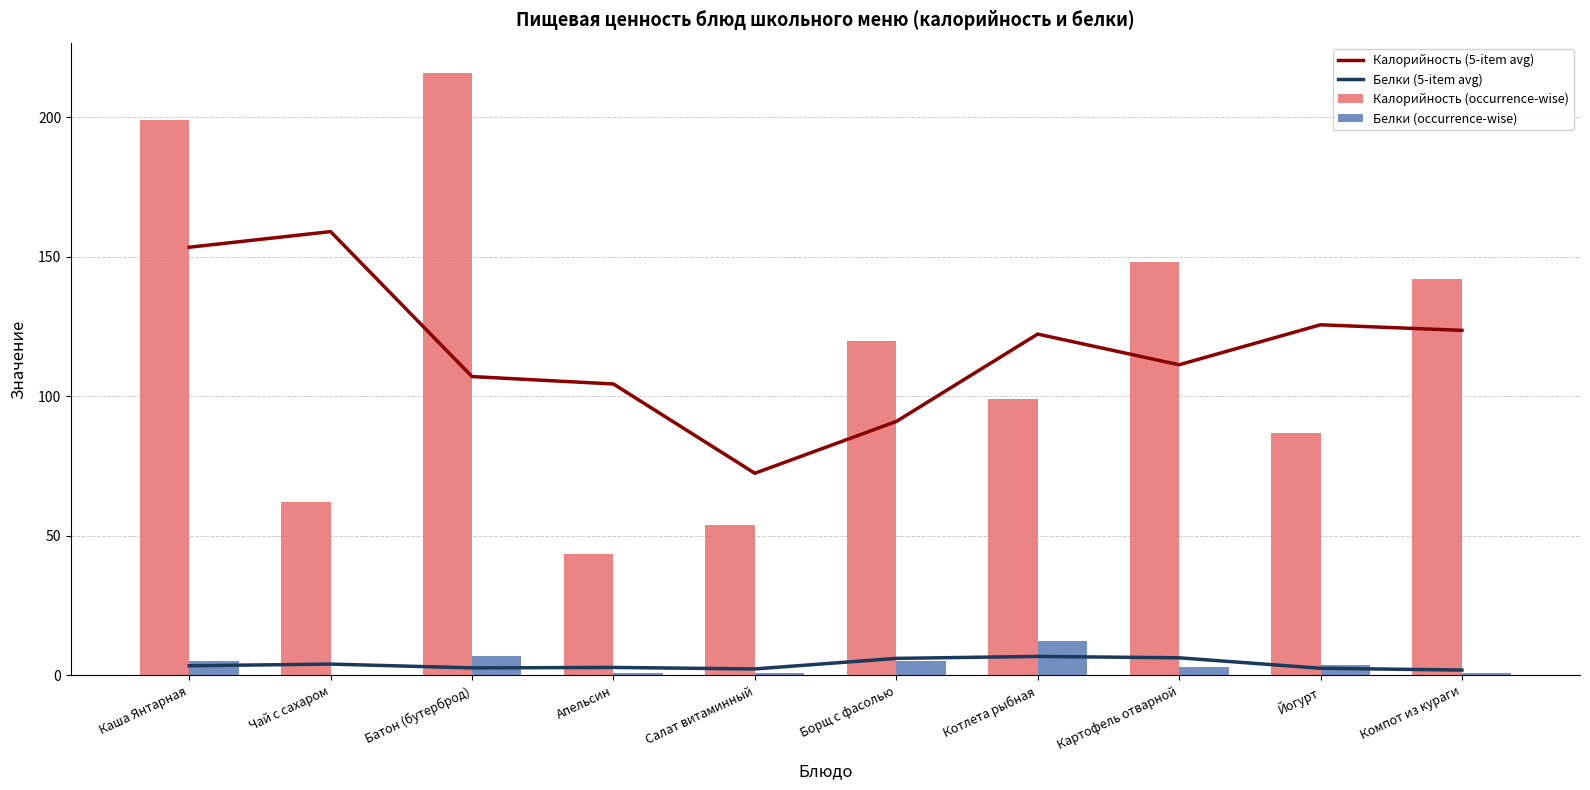

What is the sum of all Белки (occurrence-wise) values?

38.8